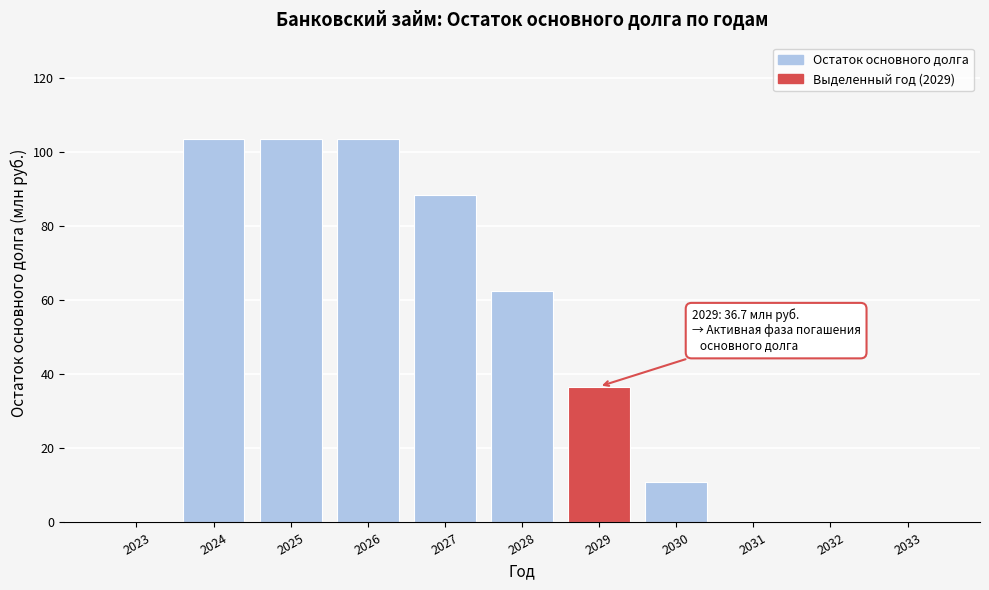

Reading left to right, transcribe all the data shown in this chart.

2023=0.0	2024=103.6	2025=103.6	2026=103.6	2027=88.5	2028=62.6	2029=36.7	2030=10.8	2031=0.0	2032=0.0	2033=0.0